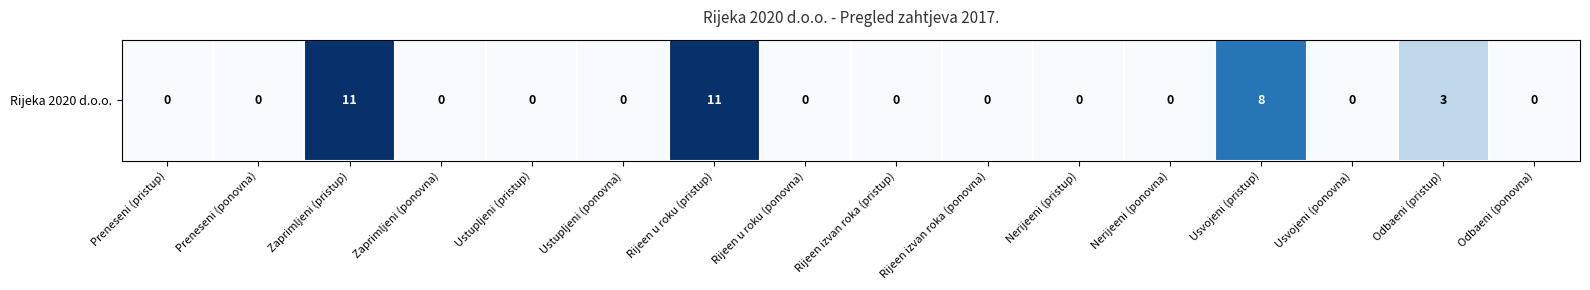

Reading left to right, extract all data points from this chart.

Preneseni (pristup)=0	Preneseni (ponovna)=0	Zaprimljeni (pristup)=11	Zaprimljeni (ponovna)=0	Ustupljeni (pristup)=0	Ustupljeni (ponovna)=0	Rijeen u roku (pristup)=11	Rijeen u roku (ponovna)=0	Rijeen izvan roka (pristup)=0	Rijeen izvan roka (ponovna)=0	Nerijeeni (pristup)=0	Nerijeeni (ponovna)=0	Usvojeni (pristup)=8	Usvojeni (ponovna)=0	Odbaeni (pristup)=3	Odbaeni (ponovna)=0